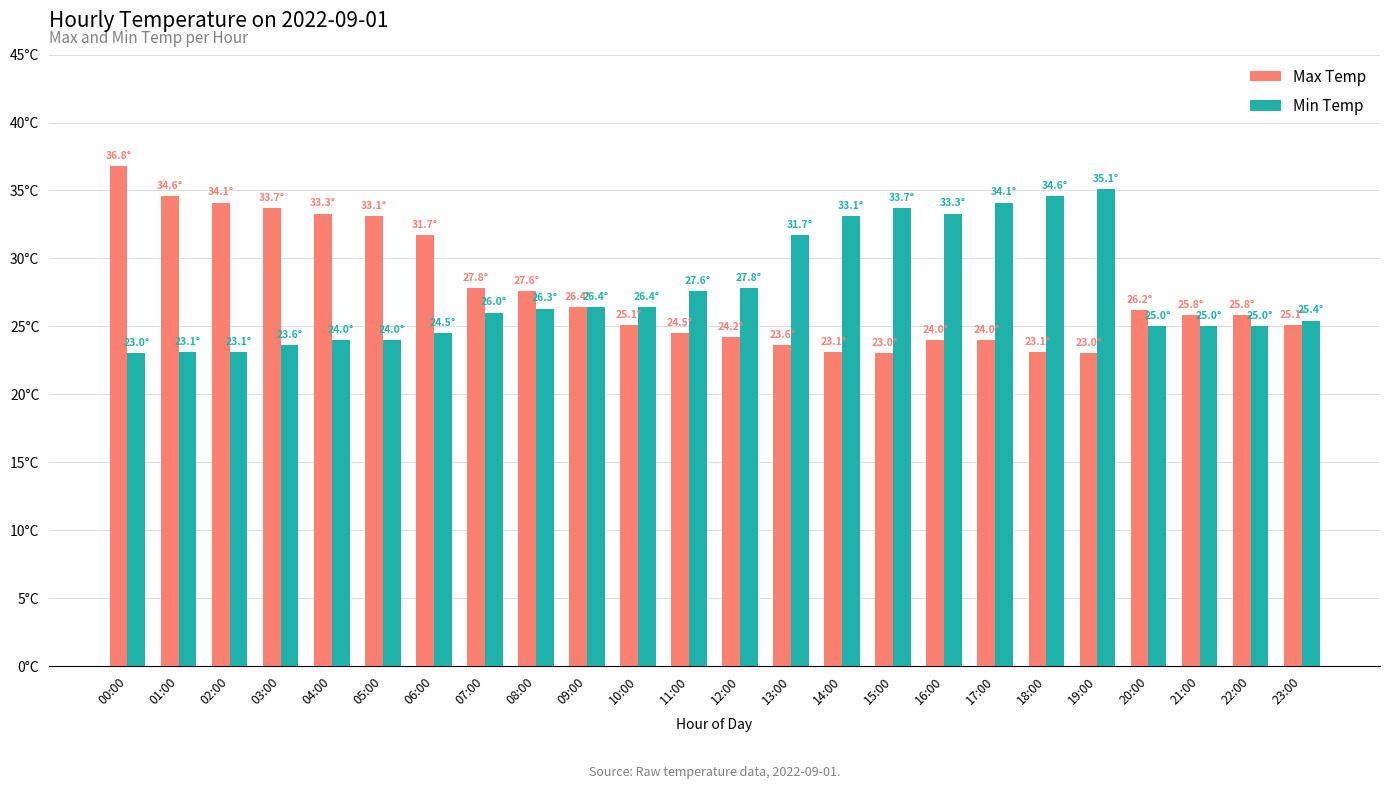

At which label does Min Temp first exceed 26?

08:00